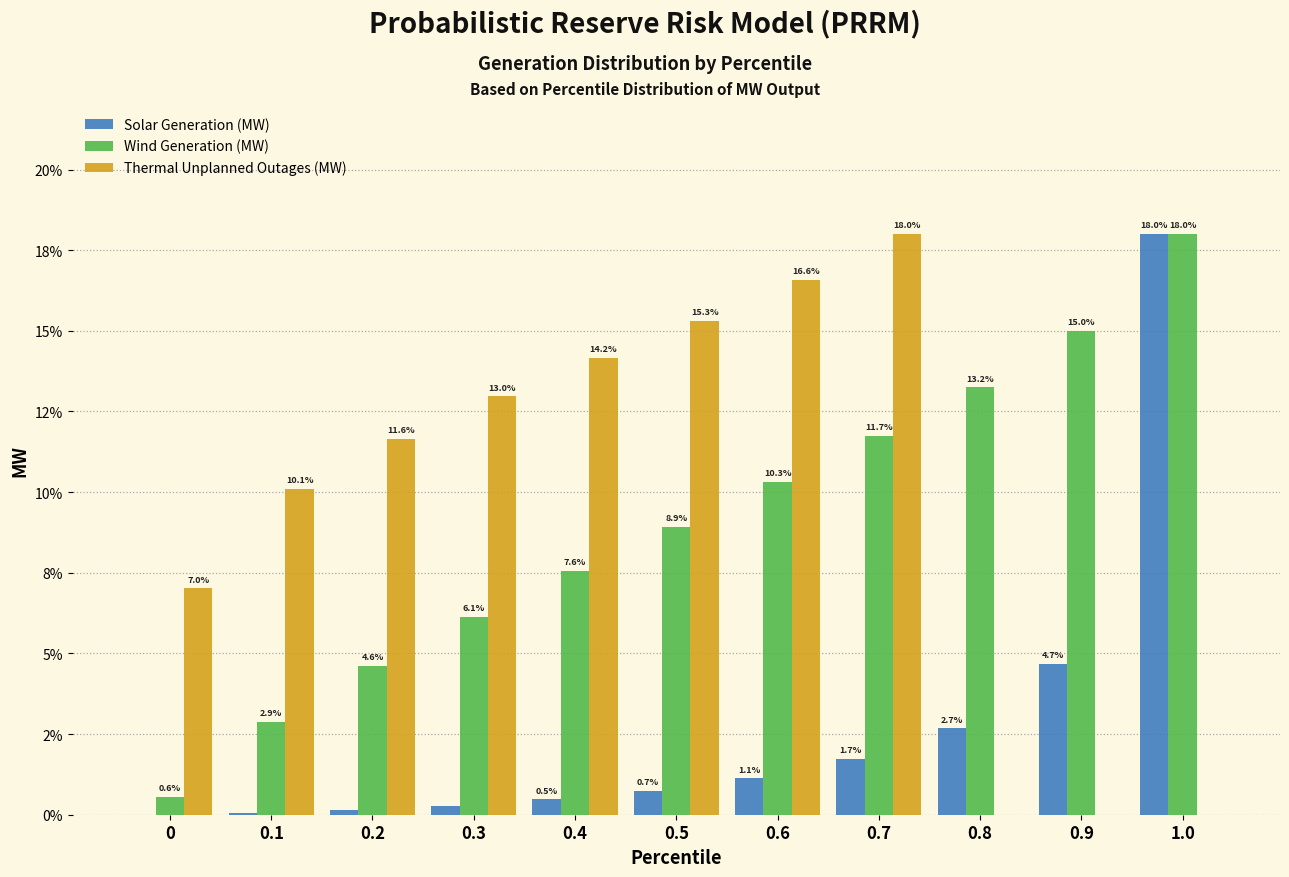

Does the chart contain stacked bars?

No